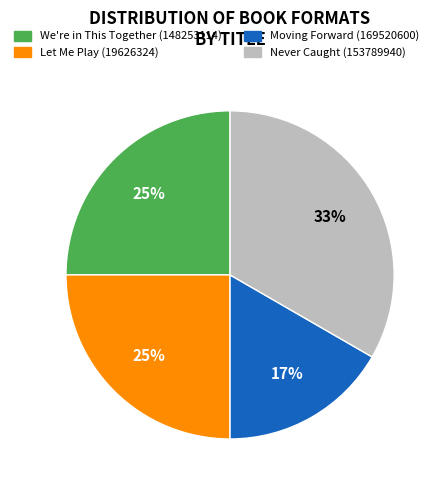

To the nearest percent, what is the average slice percentage?

25%